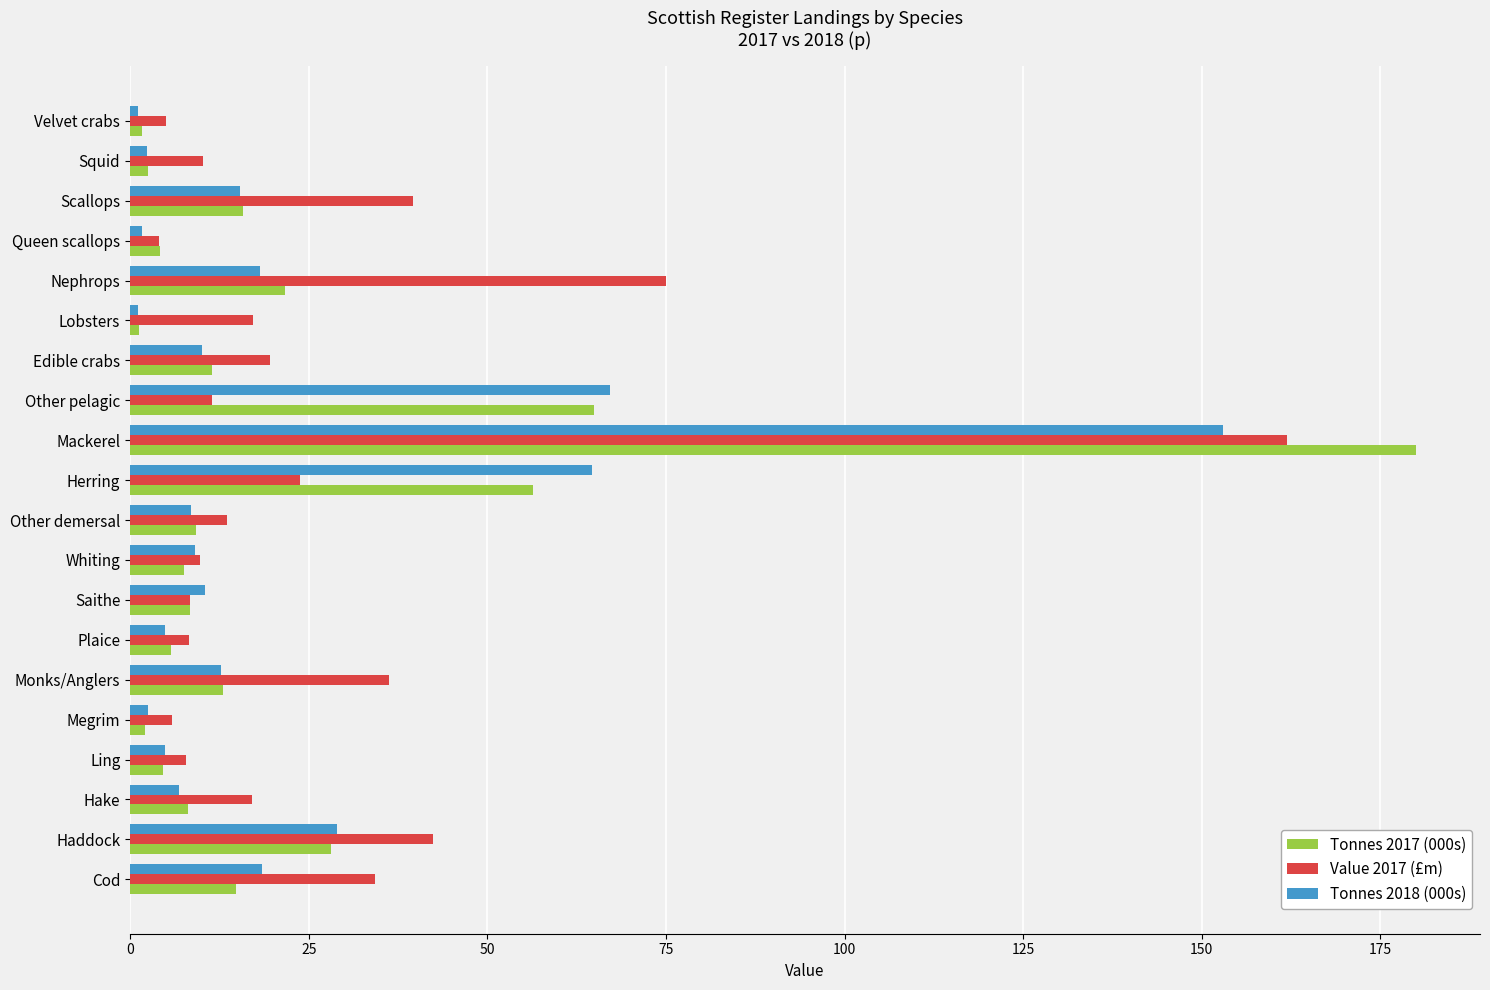

At which category is the sum across all series the highest?

Mackerel